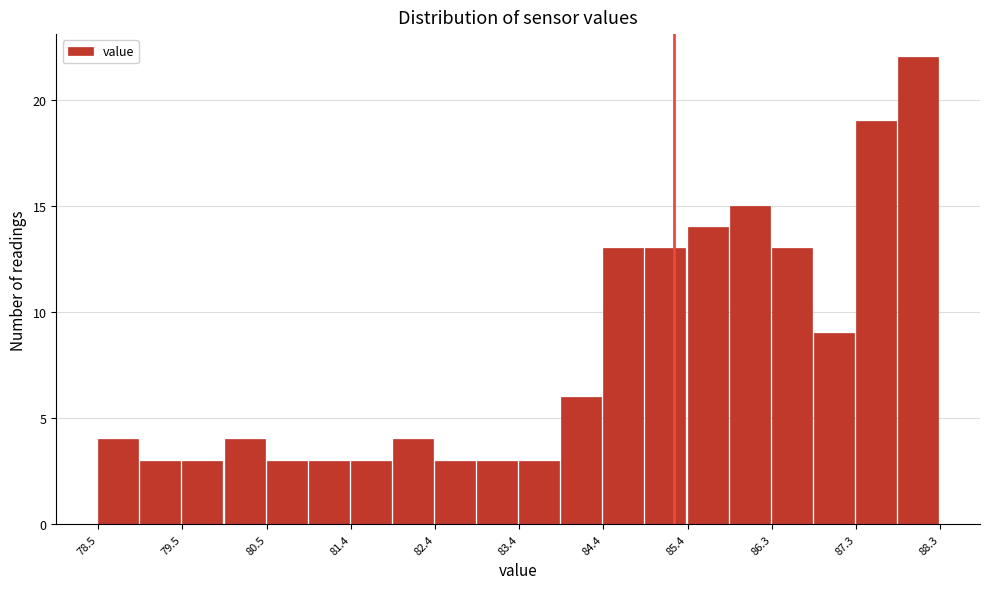

Reading left to right, transcribe this chart: for each bar, give the range it covers on the x-axis and its height. Neither the bar edges nor the heights are printed on the chart, so give them approximately, as read against the axes.

78.50 to 78.99: 4
78.99 to 79.48: 3
79.48 to 79.97: 3
79.97 to 80.46: 4
80.46 to 80.95: 3
80.95 to 81.44: 3
81.44 to 81.93: 3
81.93 to 82.42: 4
82.42 to 82.91: 3
82.91 to 83.40: 3
83.40 to 83.89: 3
83.89 to 84.38: 6
84.38 to 84.87: 13
84.87 to 85.36: 13
85.36 to 85.85: 14
85.85 to 86.34: 15
86.34 to 86.83: 13
86.83 to 87.32: 9
87.32 to 87.81: 19
87.81 to 88.30: 22